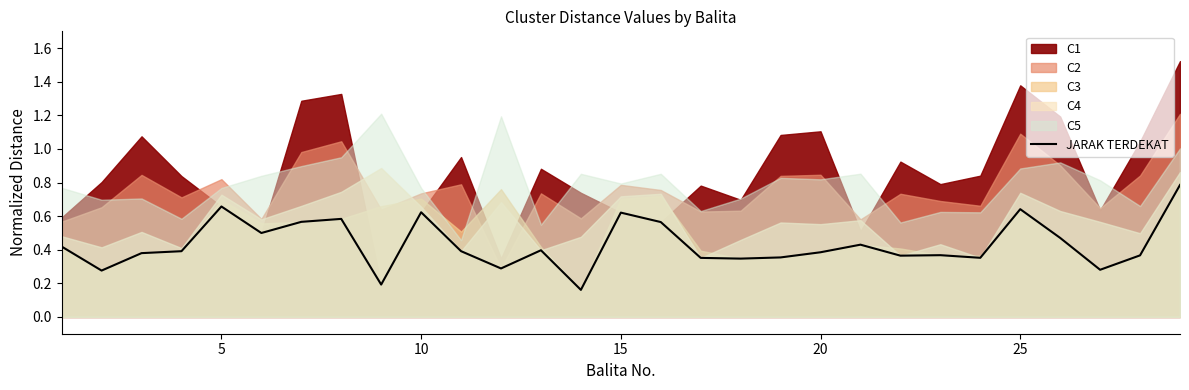

What is the maximum value for JARAK TERDEKAT?

0.8